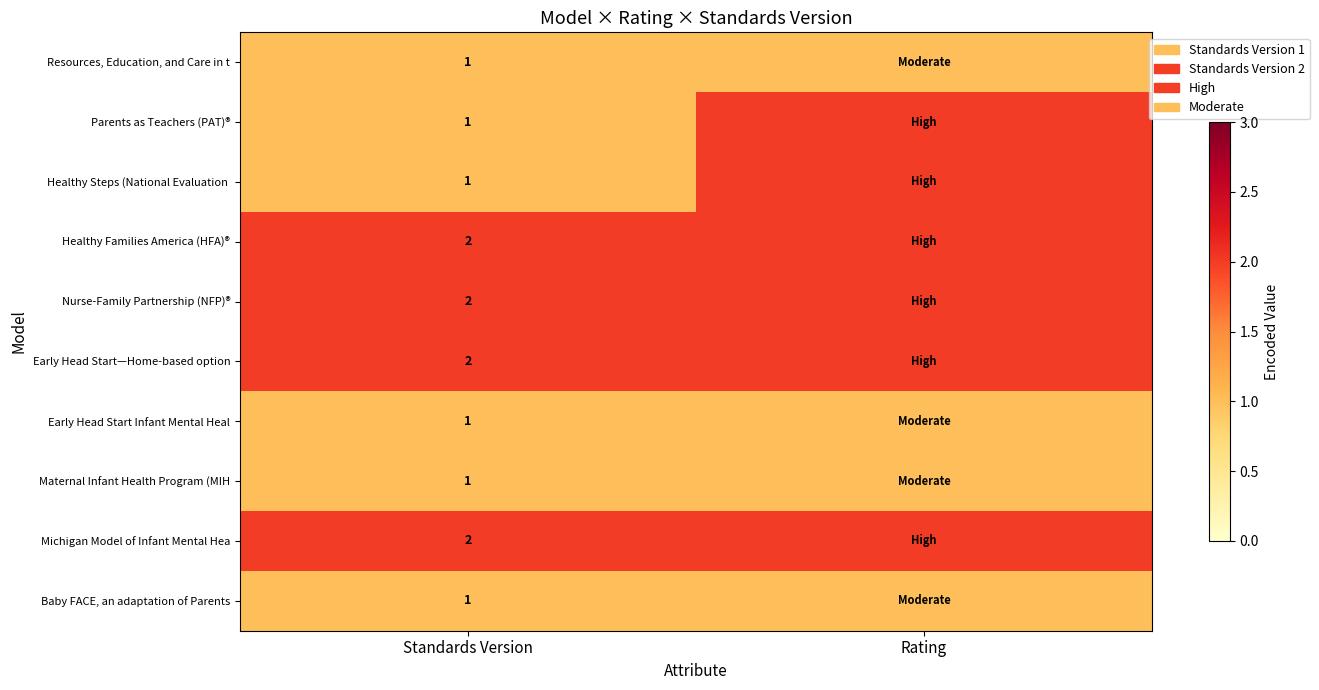

The Early Head Start—Home-based option series shows 2 at Standards Version. True or false?

True